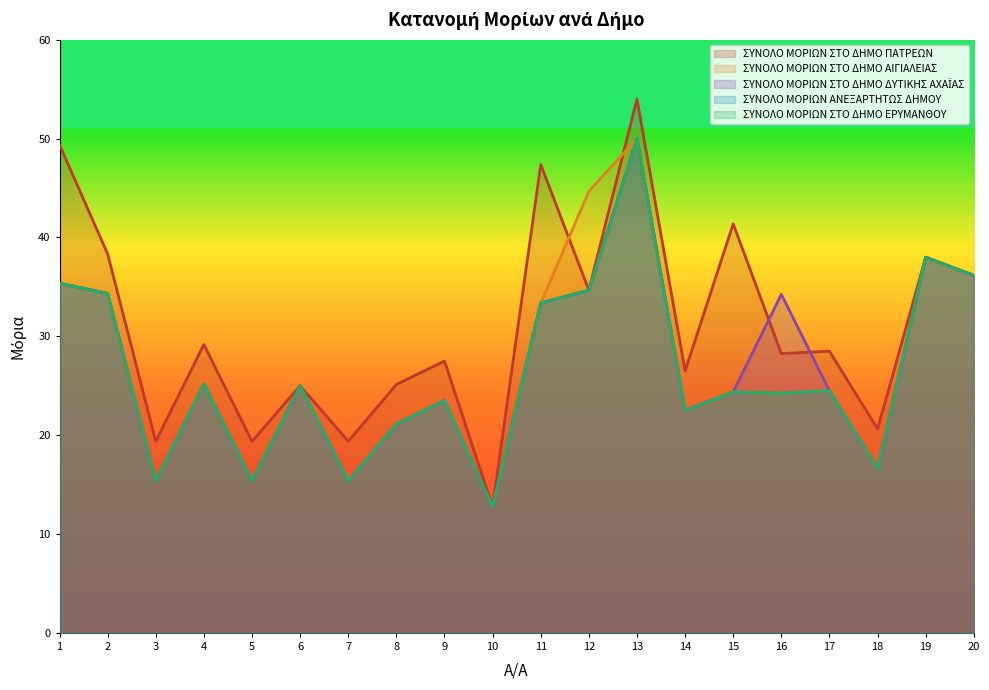

In ΣΥΝΟΛΟ ΜΟΡΙΩΝ ΣΤΟ ΔΗΜΟ ΔΥΤΙΚΗΣ ΑΧΑΪΑΣ, how many points are higher than both neighbors (excluding endpoints)?

6